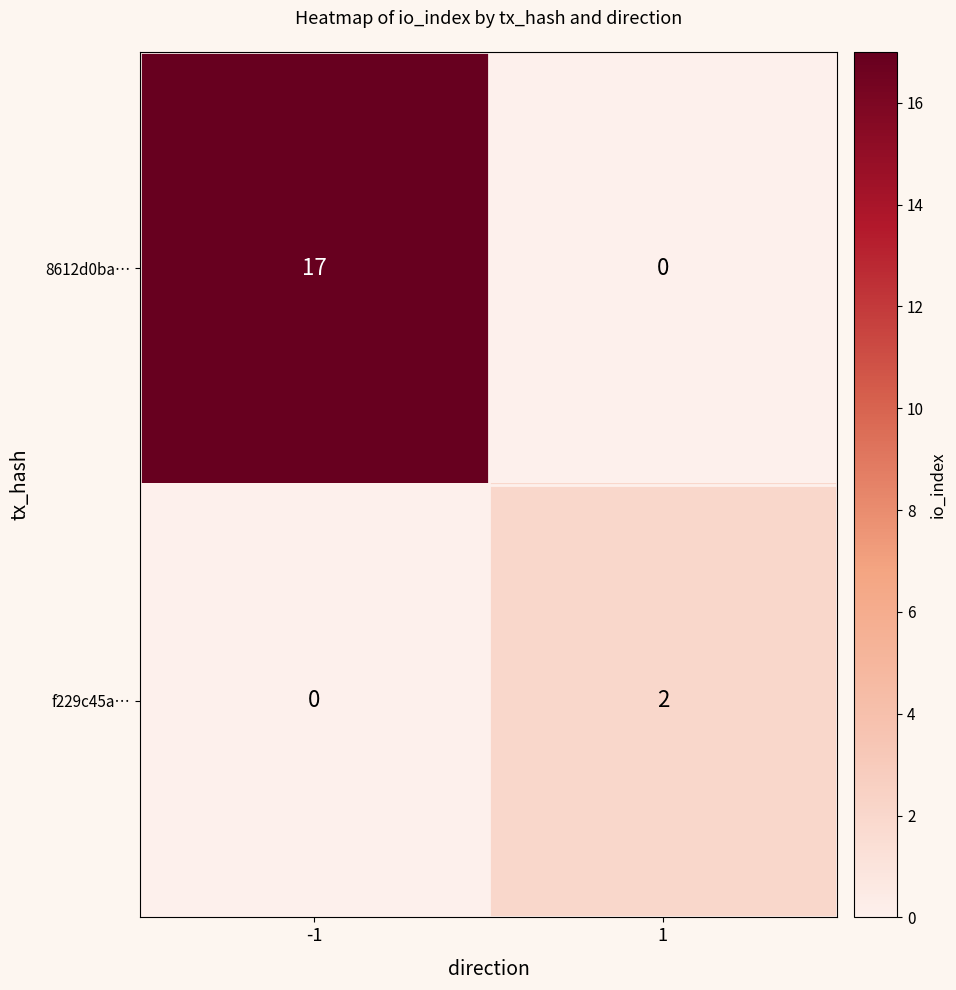

At which category does the chart reach its peak across all series?

-1